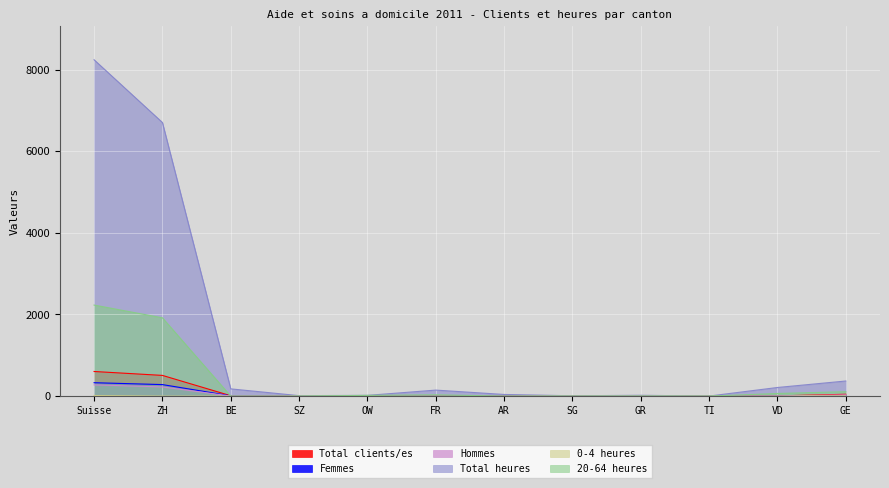

True or false: Hommes and Femmes intersect in this chart.

True